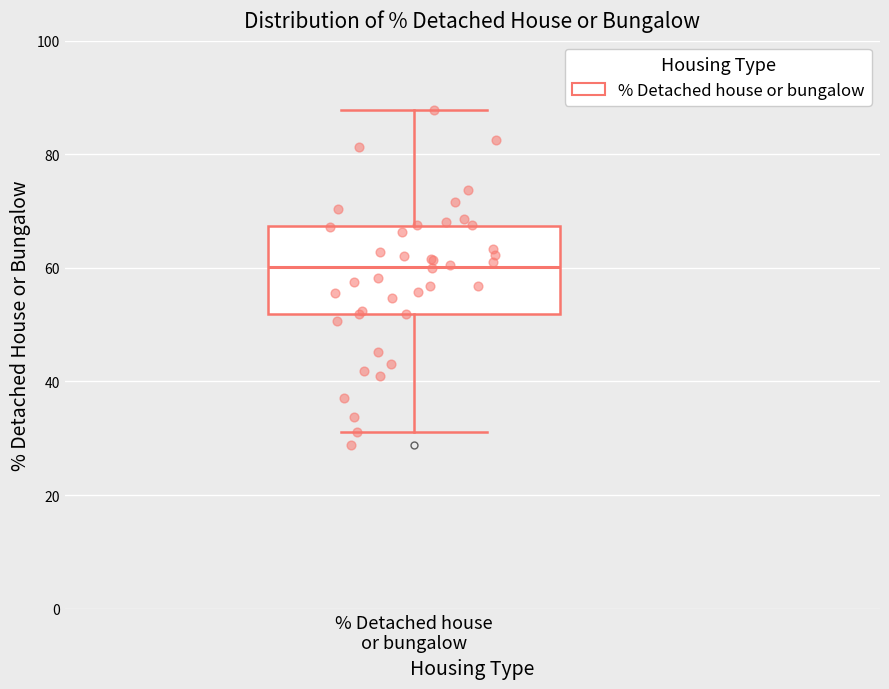

Where is the lower edge of the box for % Detached house or bungalow on the y-axis? The values are not printed on the chart, so give them approximately, as read against the axis.

52